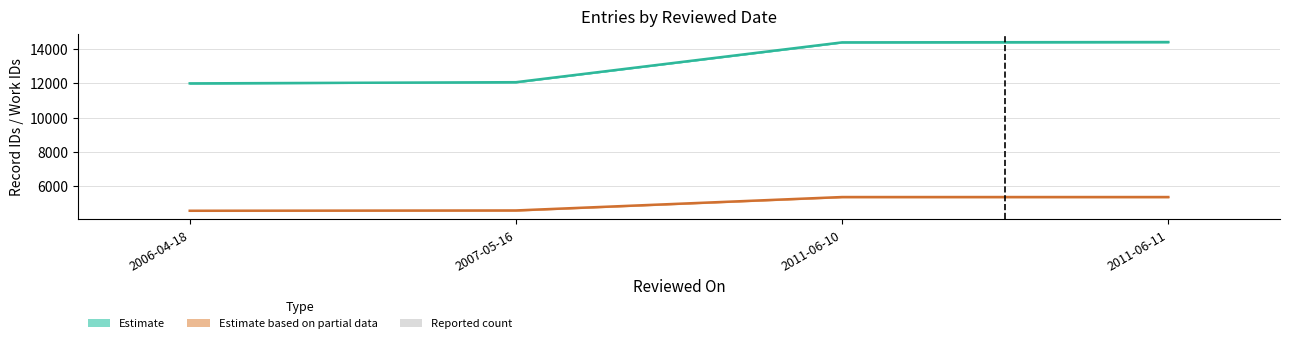

Is it true that Estimate partial (work_id) equals 7454 at 2007-05-16?

False